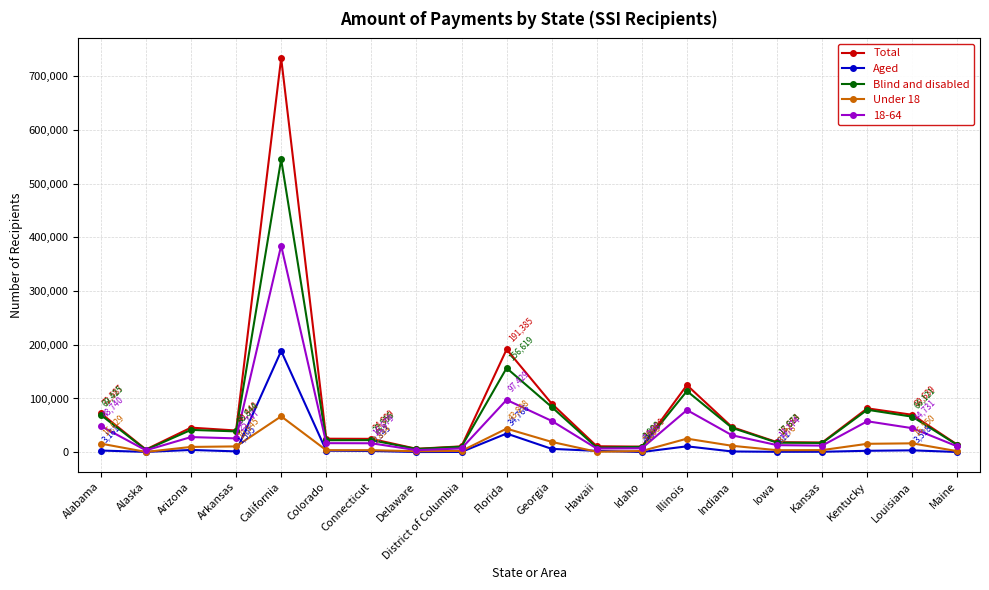

How many values in the Under 18 series are below 9858?

10